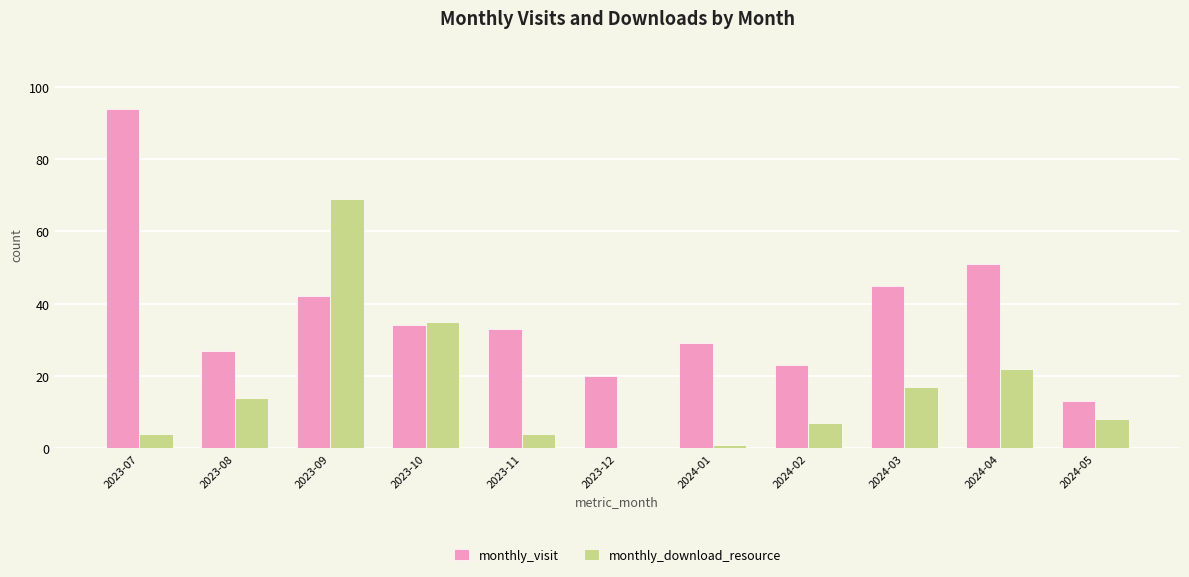

How many groups of bars are there?

11